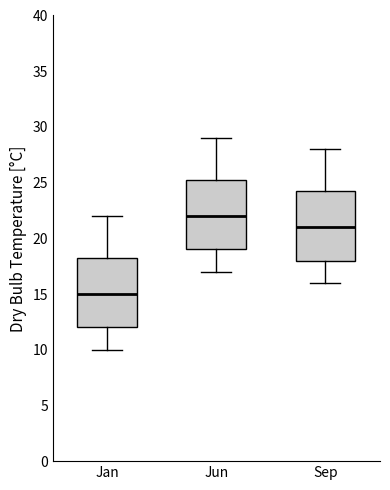

Reading left to right, transcribe this box plot: for each box, give where its median line is, the range the box spans, and where its two whiskers end, as read against the y-axis. The values are not printed on the chart, so give them approximately, as read against the axis.

Jan: median 15.0, box 12.0 to 18.5, whiskers 10.0 to 22.0
Jun: median 22.0, box 19.0 to 25.5, whiskers 17.0 to 29.0
Sep: median 21.0, box 18.0 to 24.5, whiskers 16.0 to 28.0